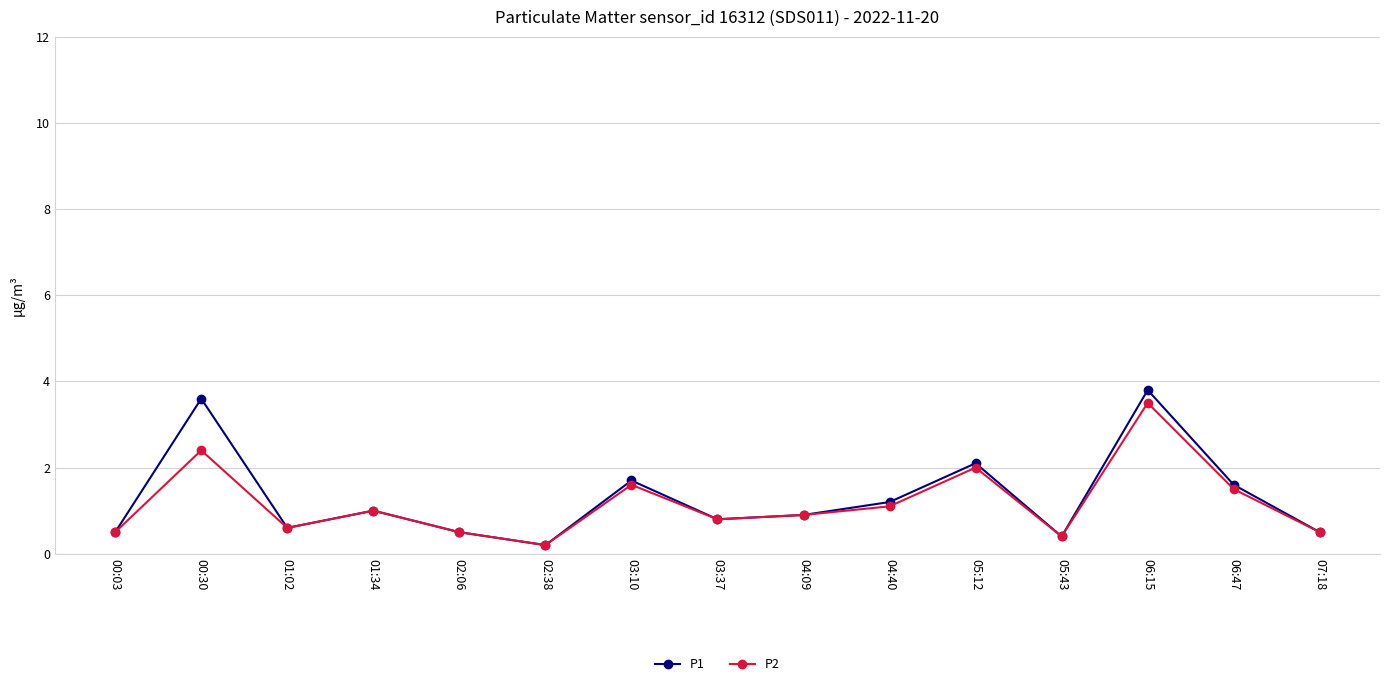

Is this an area chart (filled region under the line)?

No